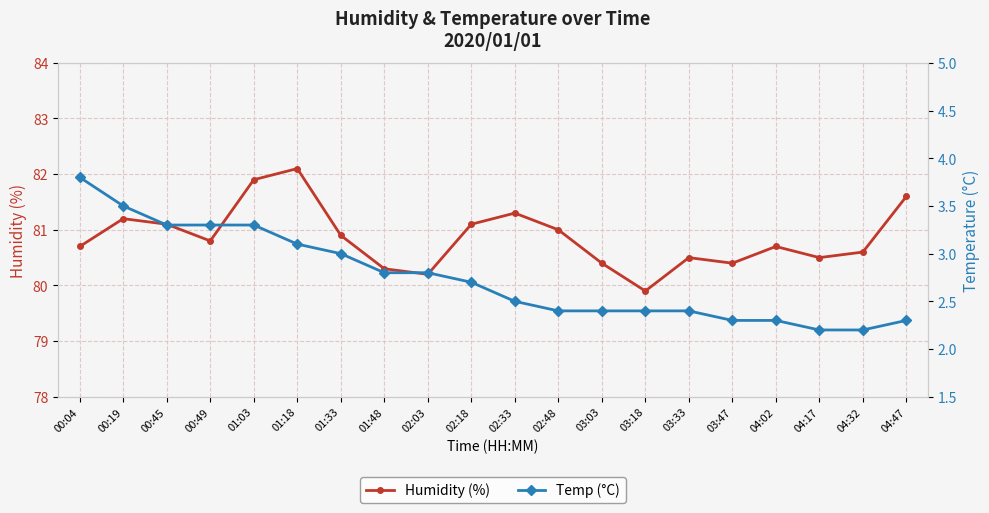

At how many categories does at least one series exceed 38?

20